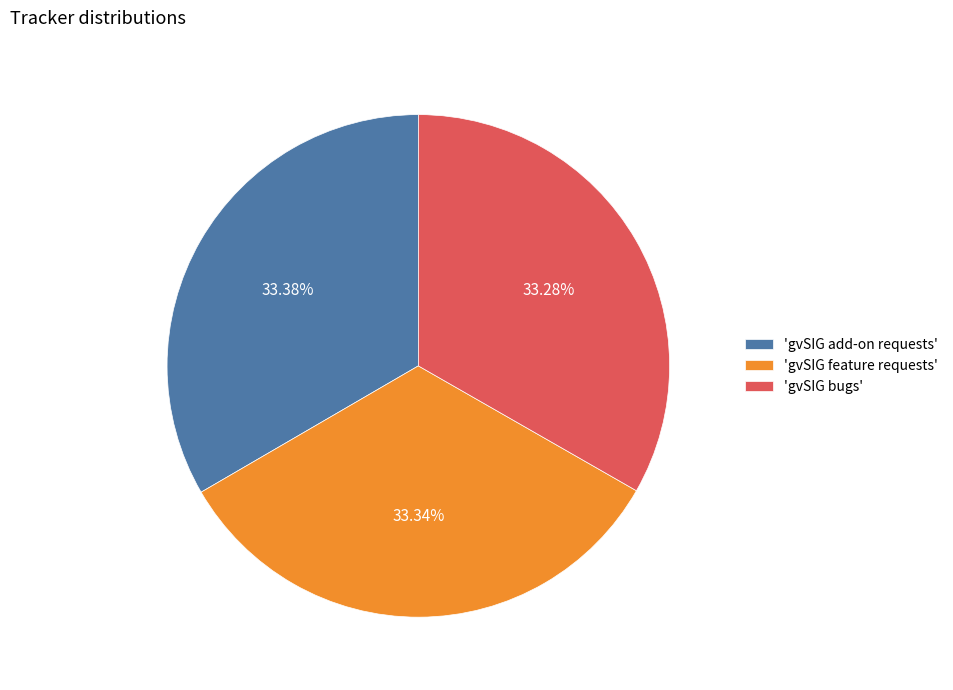

To the nearest percent, what is the average slice percentage?

33%